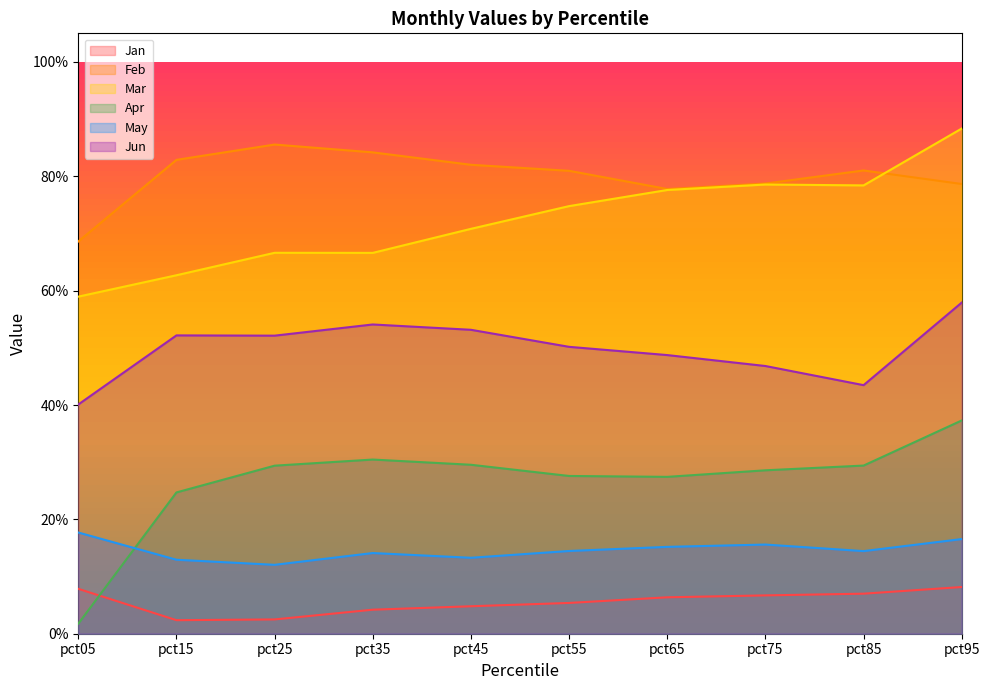

True or false: Jun and May cross at least once.

False